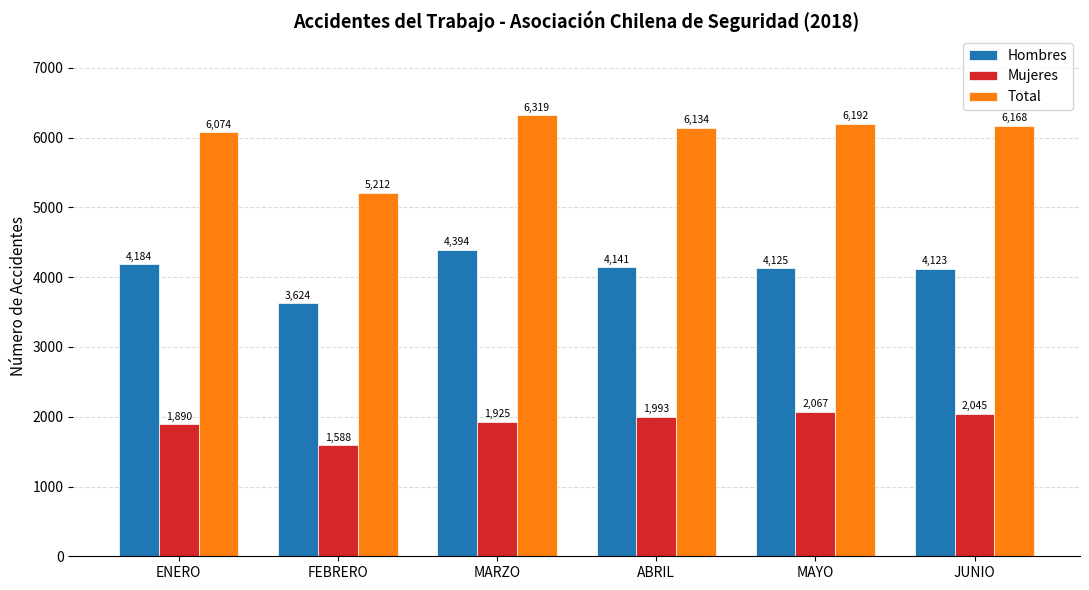

Read the Mujeres value at MAYO.

2067